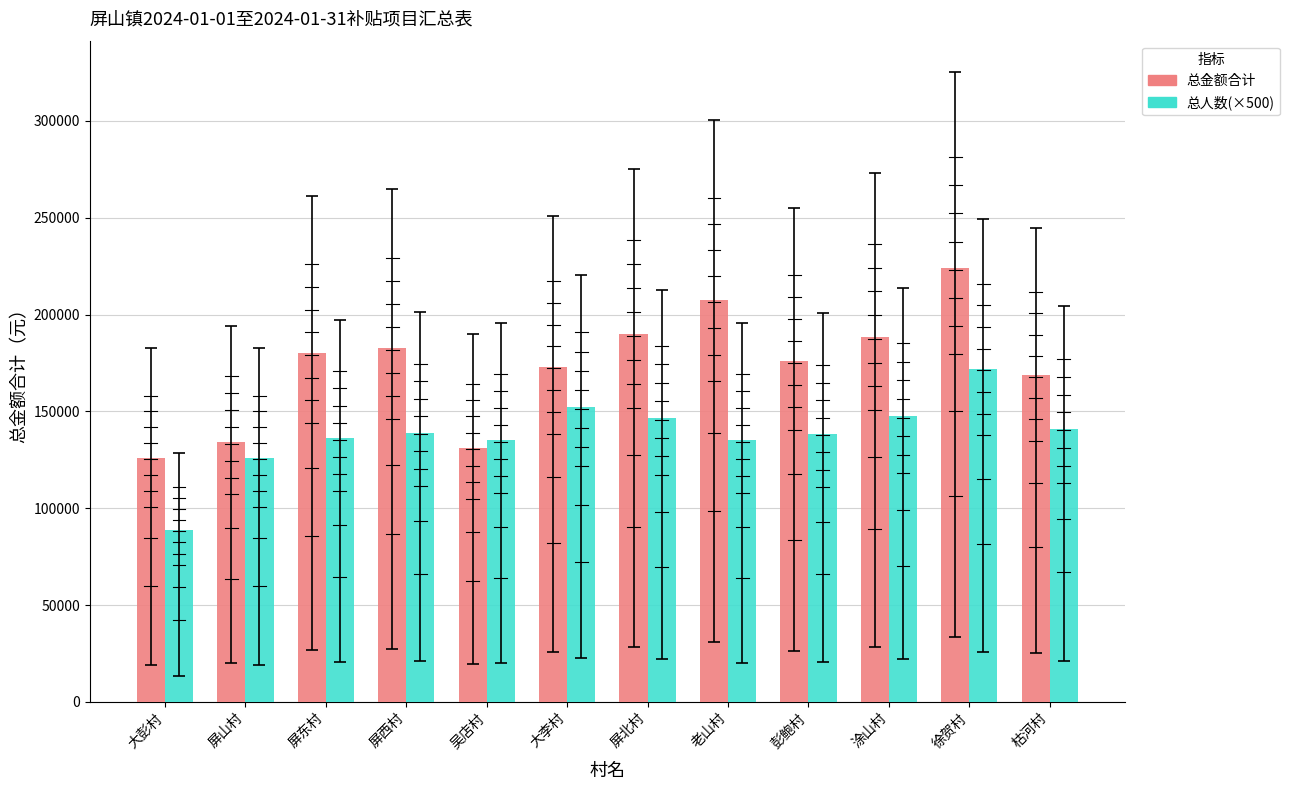

What is the spread (max minus min) of values at 徐贺村?

52236